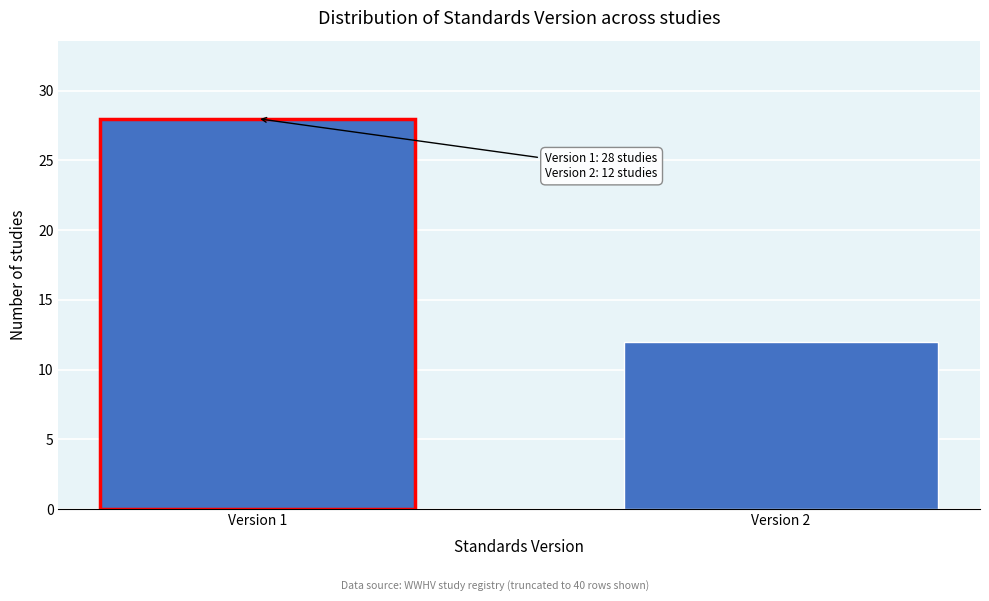

Reading left to right, list all the values displayed in this chart.

28	12